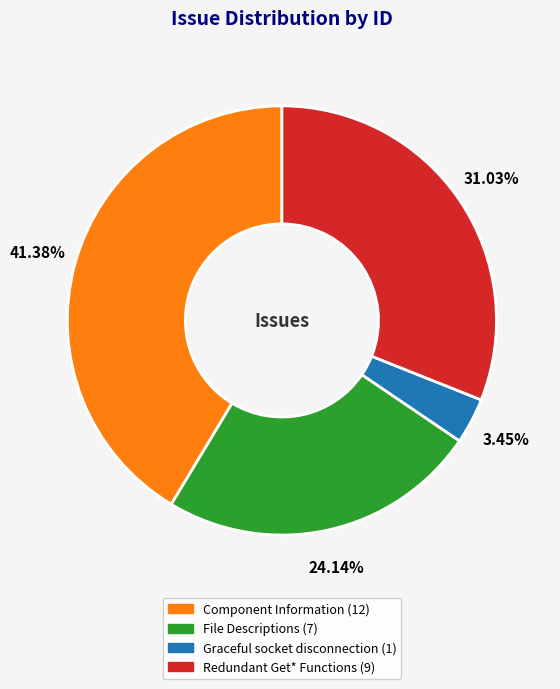

To the nearest percent, what percentage of the pie is File Descriptions?

24%